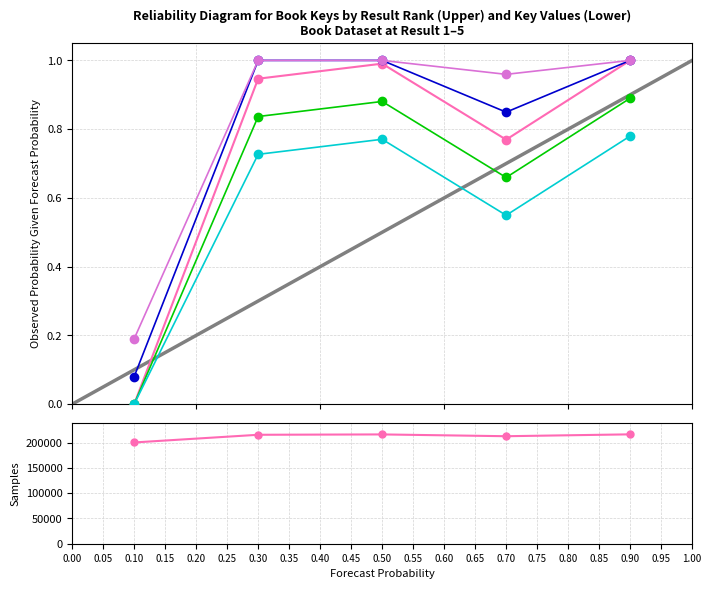

True or false: >= 11.94 [Pr = 0.9] has more than 2 interior local peaks.

False